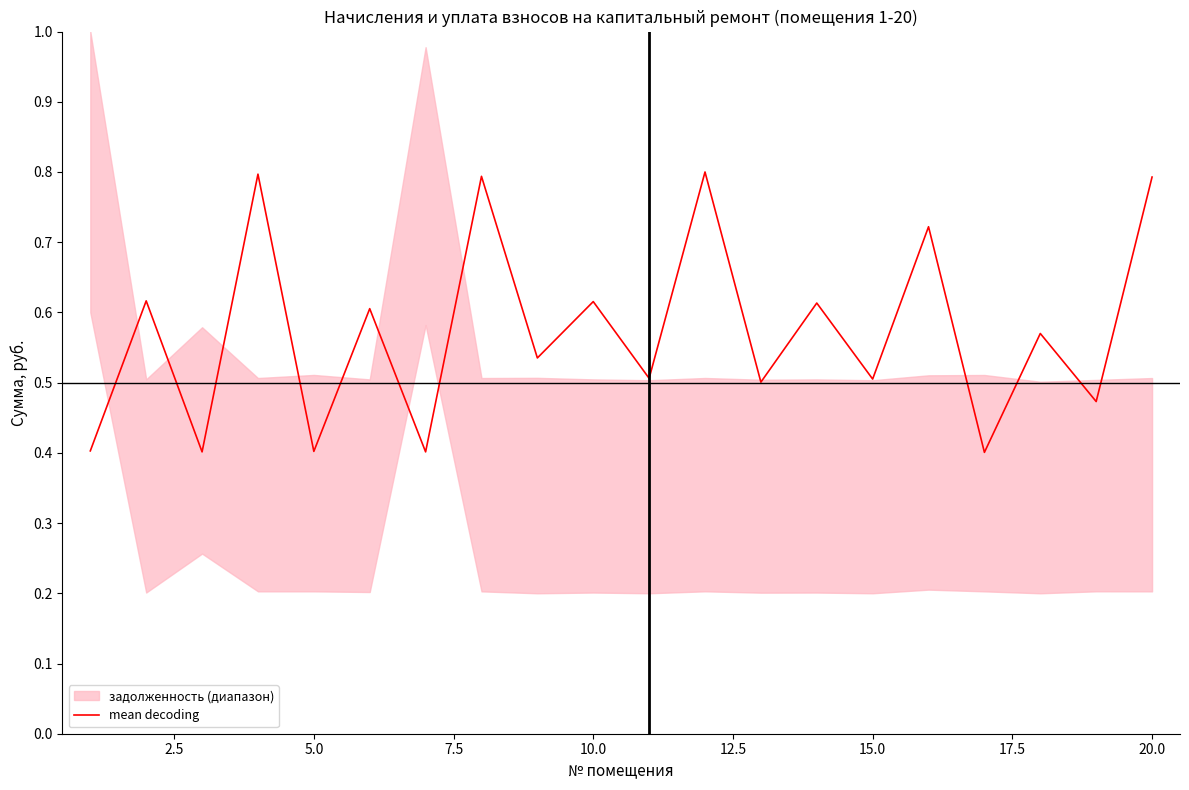

What is the lowest value of the mean decoding series?

0.4